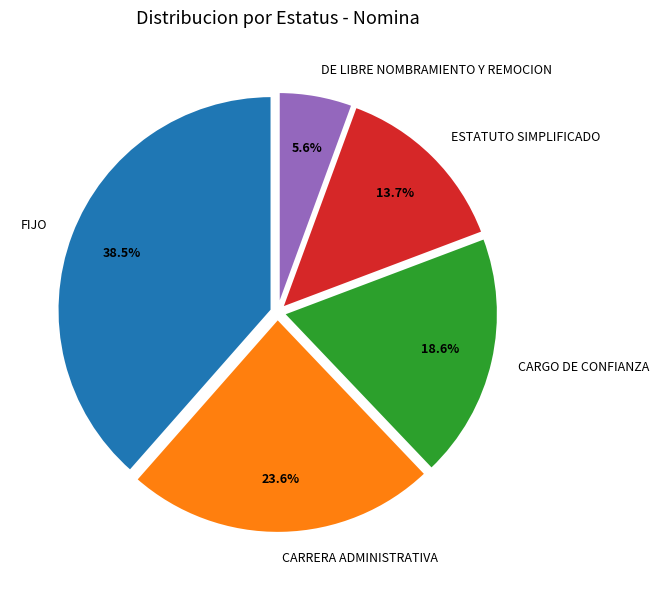

Which category has the smallest portion of the pie?

DE LIBRE NOMBRAMIENTO Y REMOCION